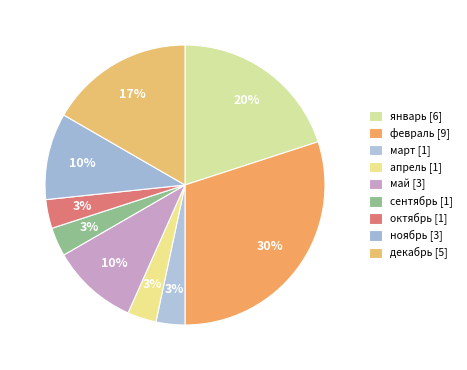

To the nearest percent, what is the combined percentage of ноябрь and октябрь?

13%